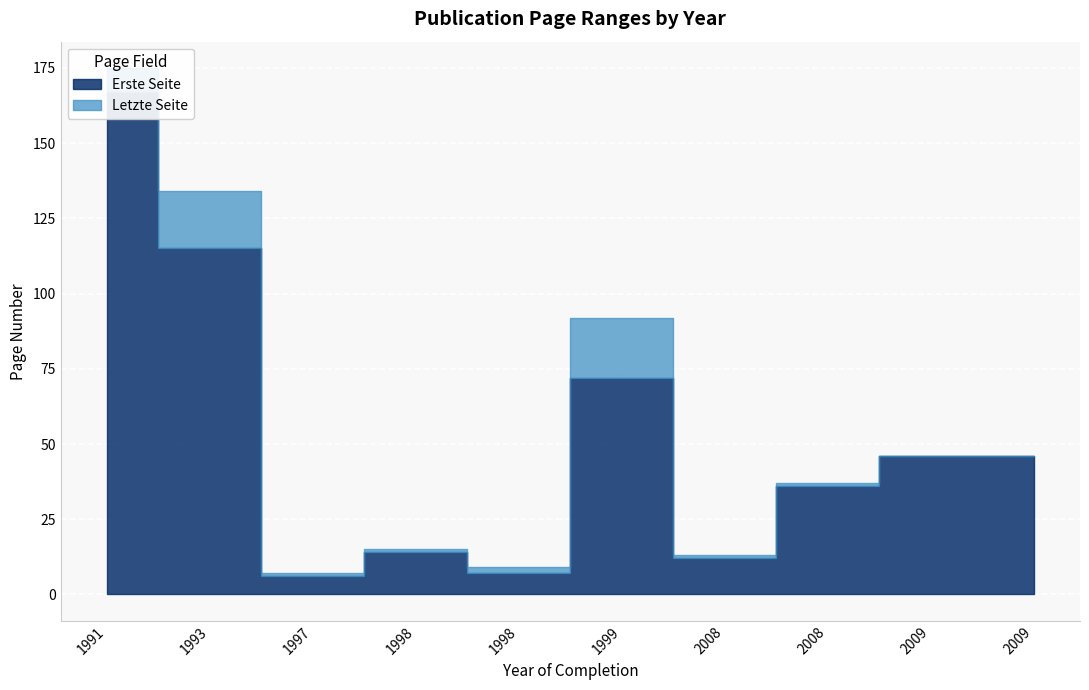

Where does the Letzte Seite series first go above 46?

1991